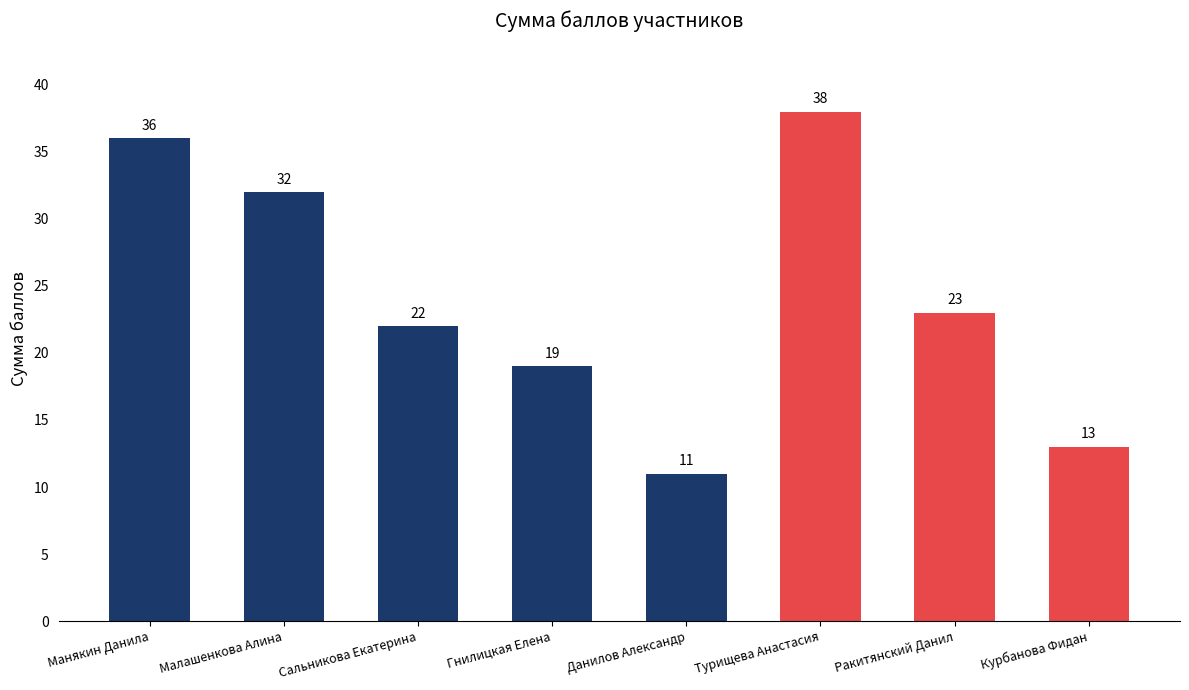

What is the sum of all values?

194